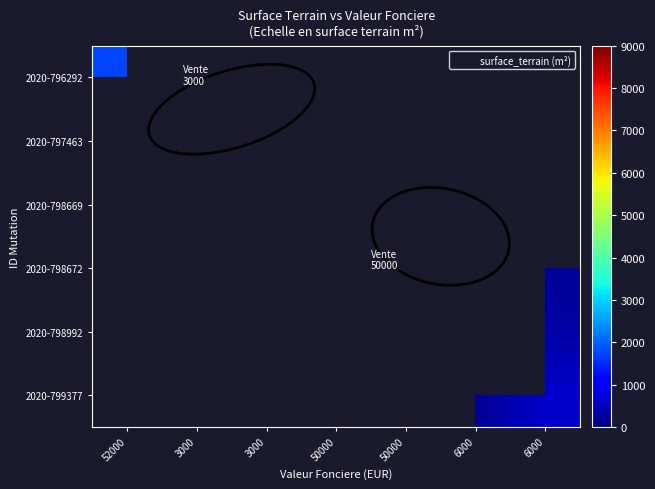

How many distinct data groups are displayed?

6